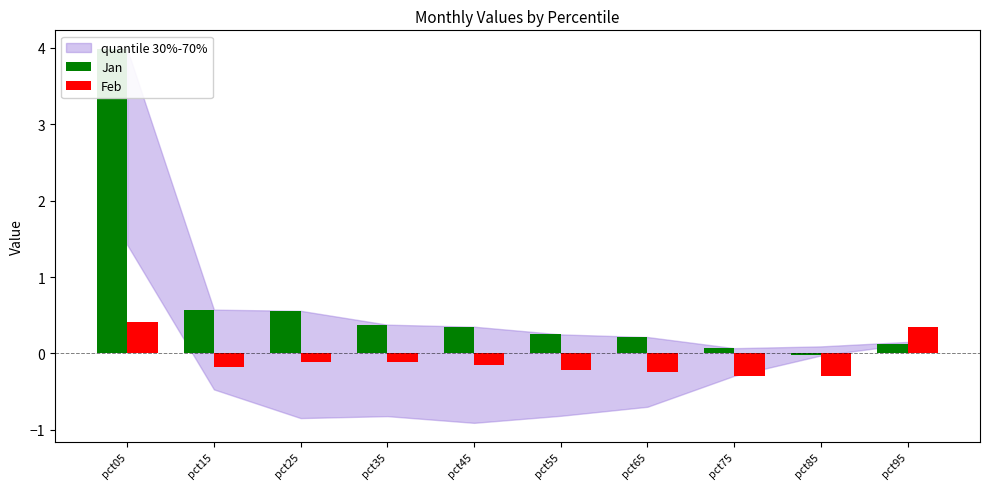

How many series are shown in this chart?

2